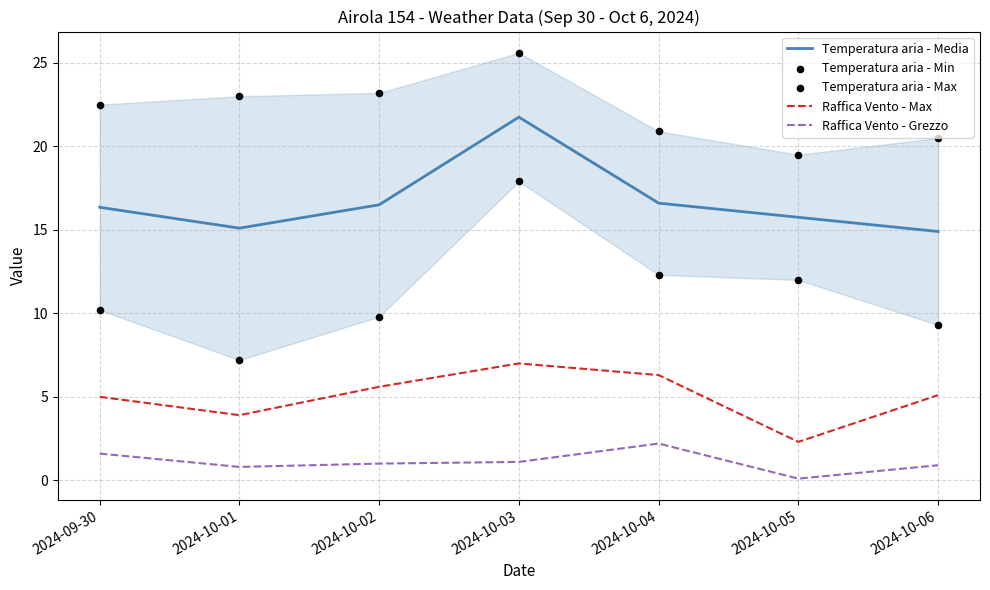

Which series has the largest Y range (max minus min)?

Temperatura aria - Min